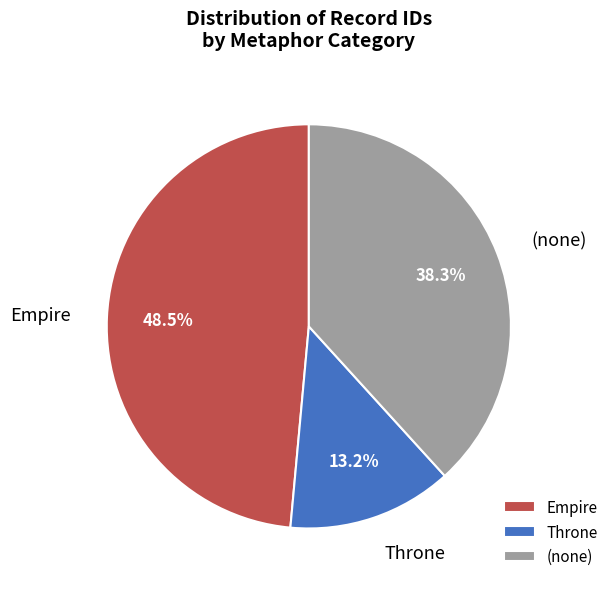

Rank the categories by value from lowest to highest.

Throne, (none), Empire